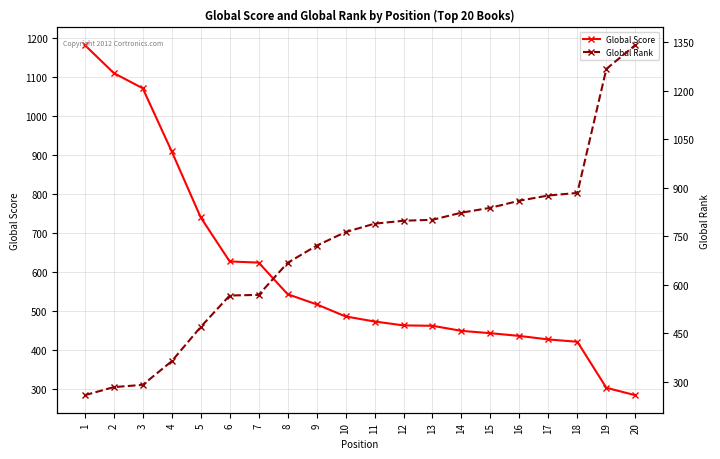

What are all the series names shown in the legend?

Global Score, Global Rank